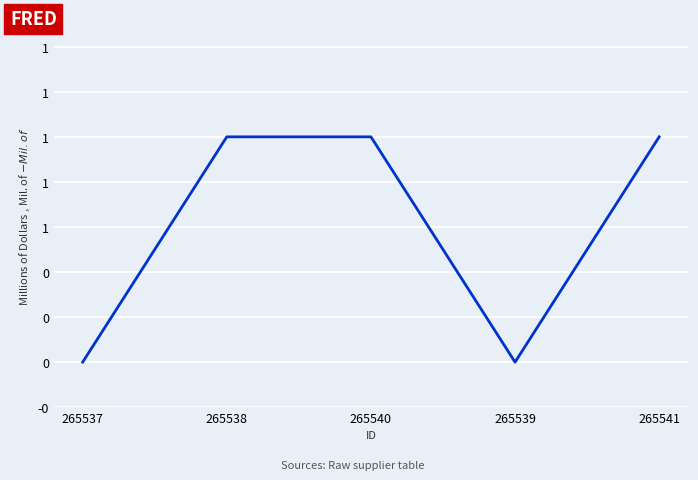

Which label corresponds to the largest value in the chart?

265538